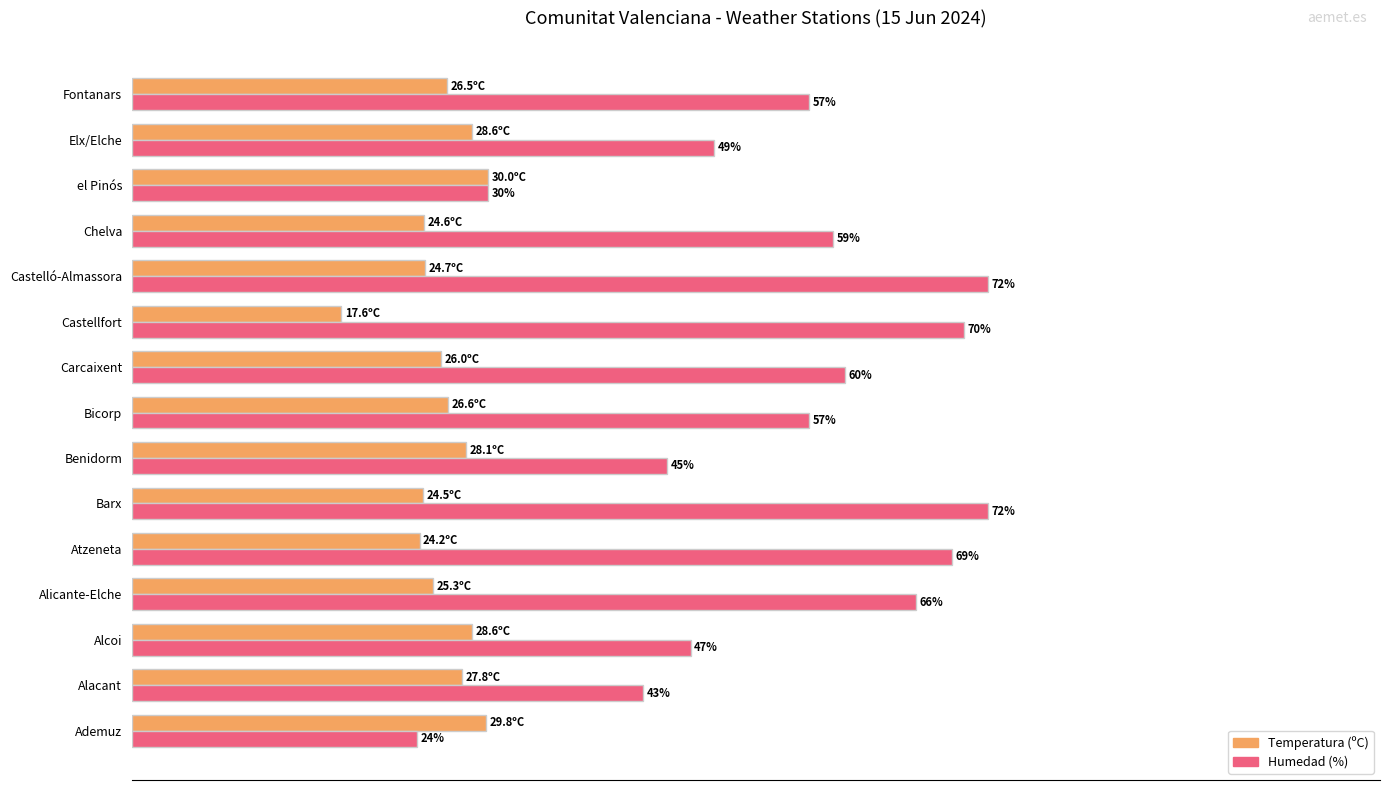

At which label is Humedad (%) closest to 48?

Alcoi